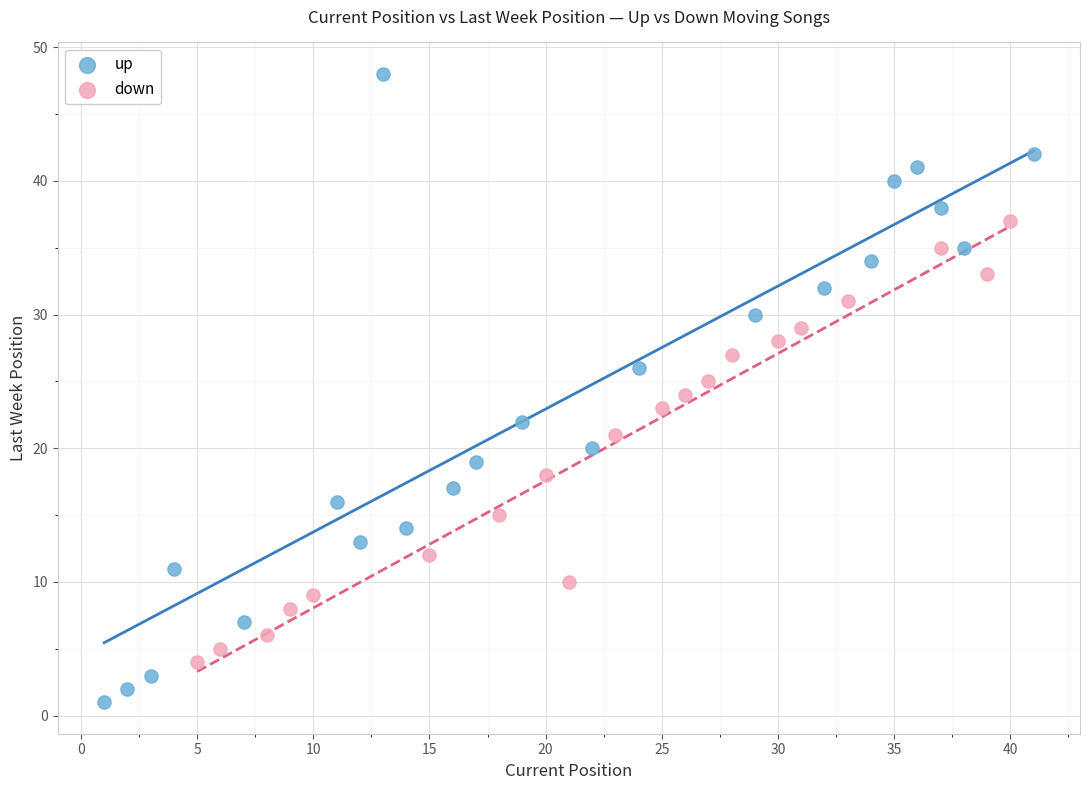

Which series reaches the minimum Y coordinate?

up